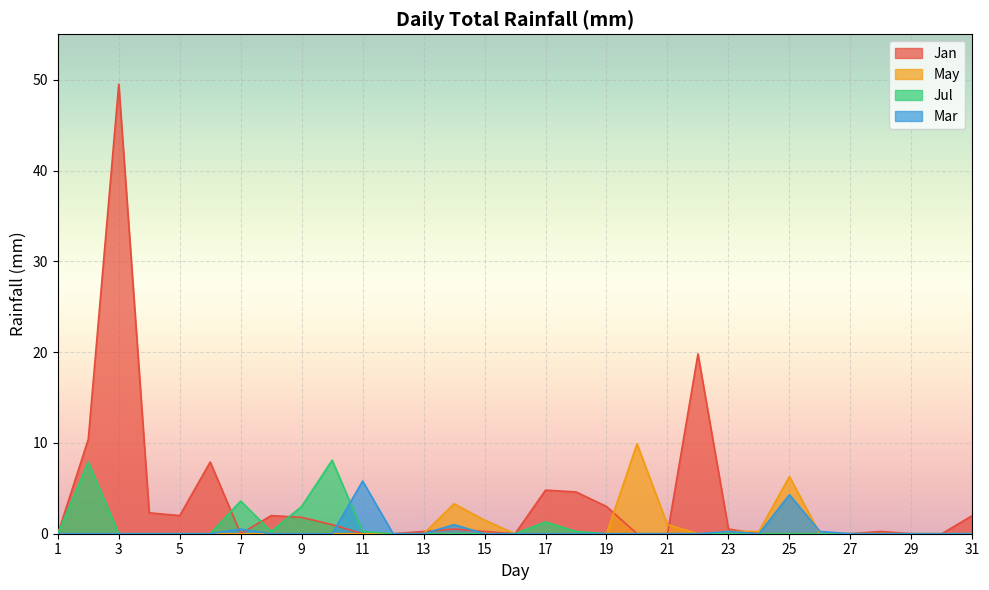

Which series has the largest total across all categories?

Jan